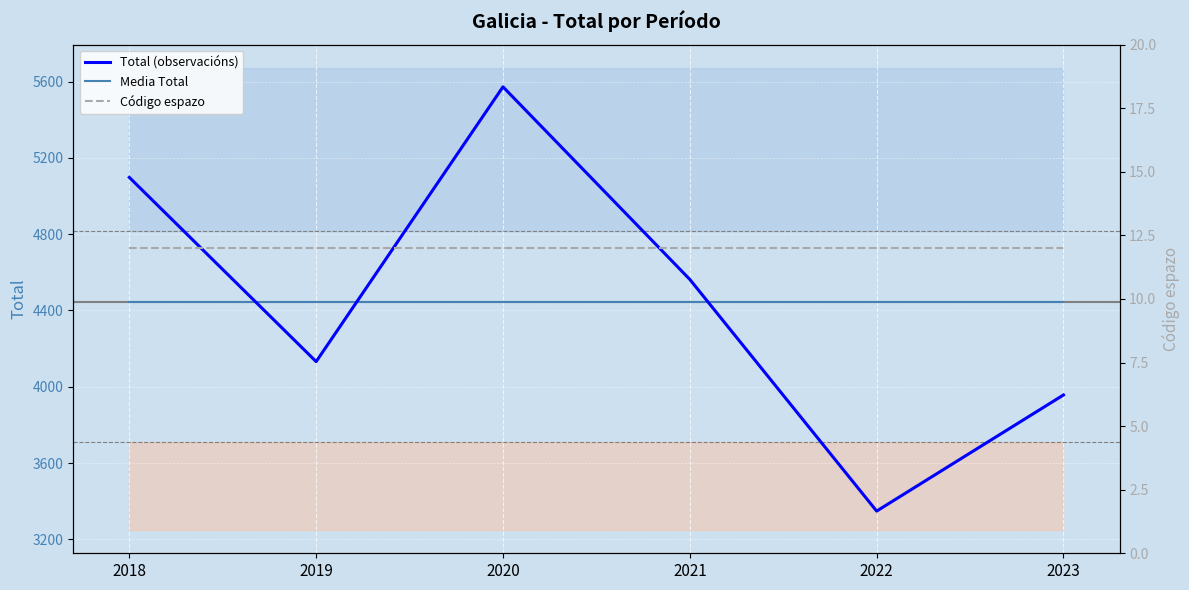

What is the total value across all series at 2021?

9020.2